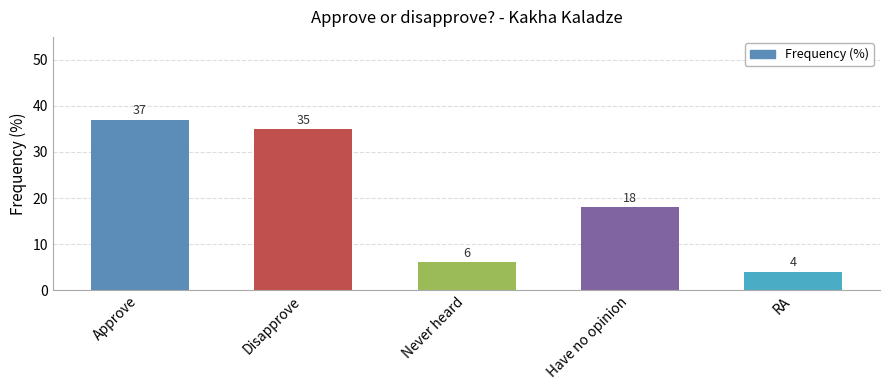

Which label corresponds to the smallest value in the chart?

RA